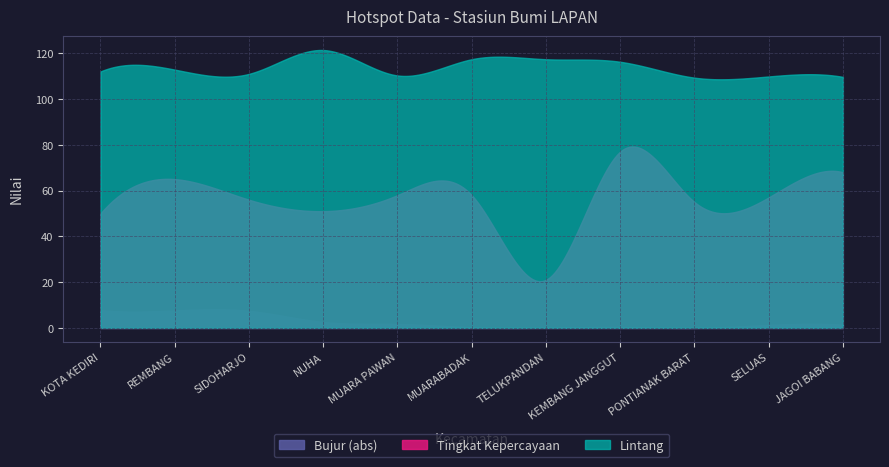

Where is Tingkat Kepercayaan nearest to the value 49?

KOTA KEDIRI